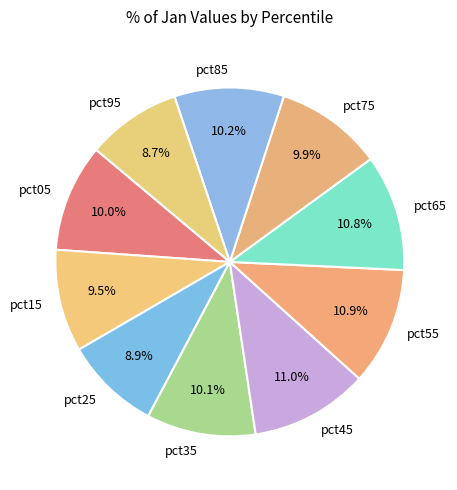

Combined, do pct75 and pct55 account for over 50%?

No